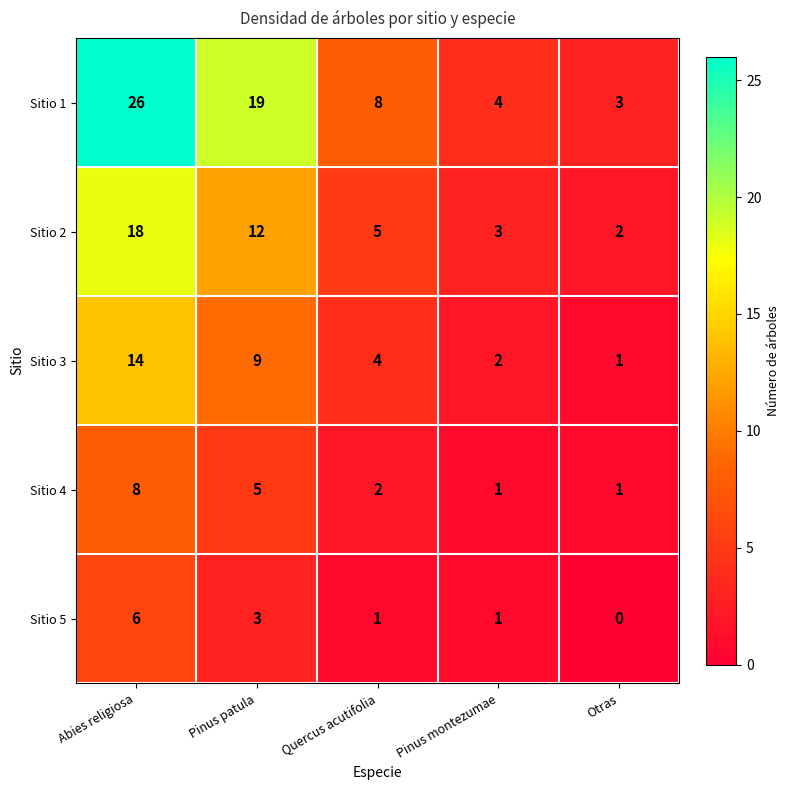

Which series has the largest total across all categories?

Sitio 1